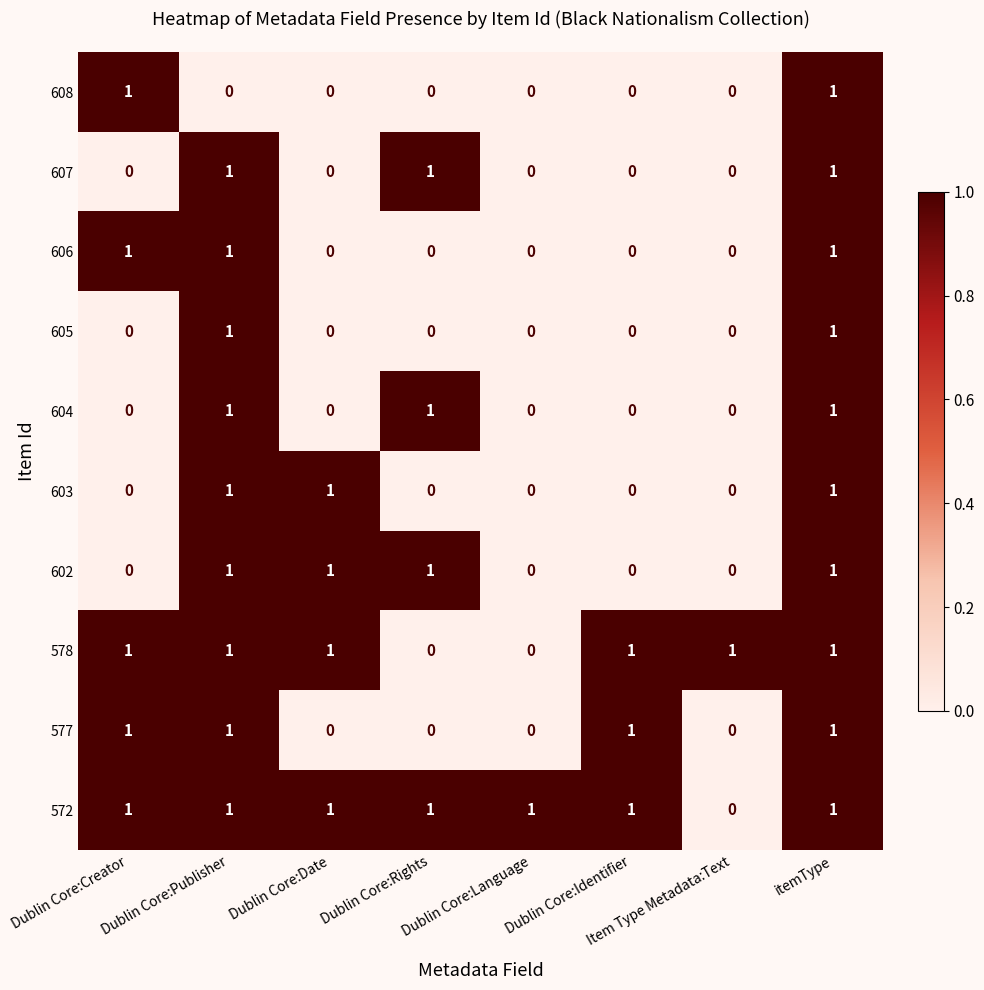

Count the 603 values in the range 0 to 1.

8